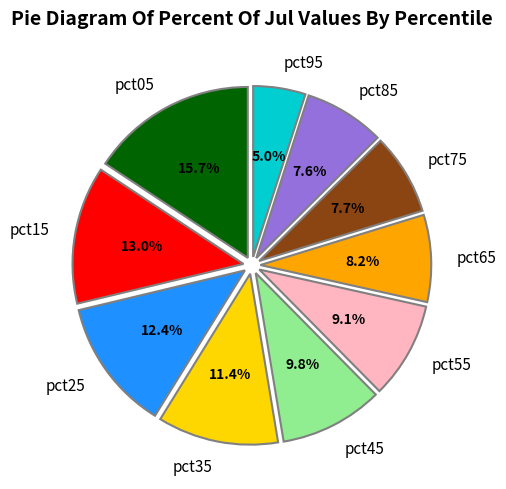

To the nearest percent, what portion does pct25 represent?

12%